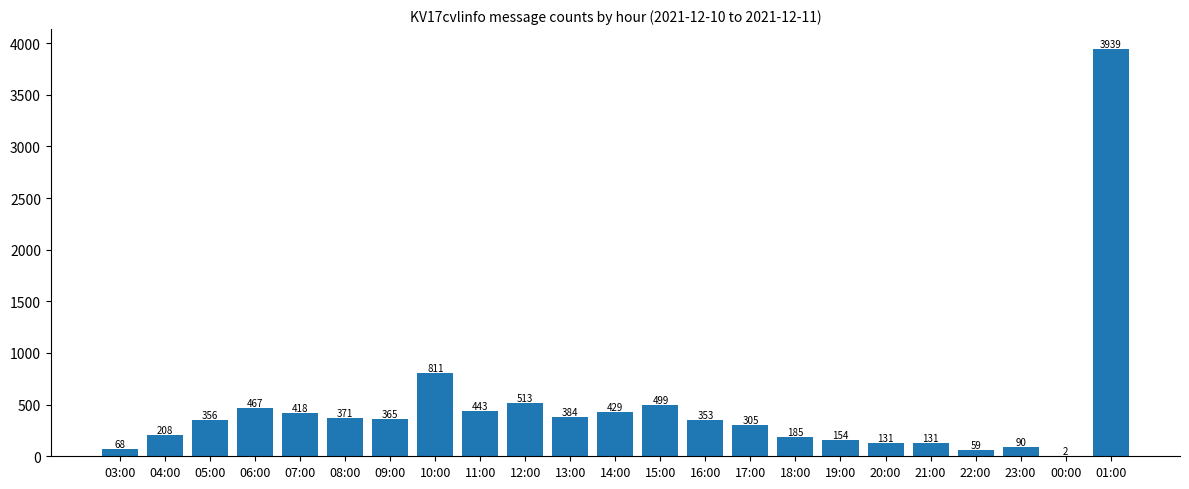

What is the change in value from 17:00 to 21:00?

-174